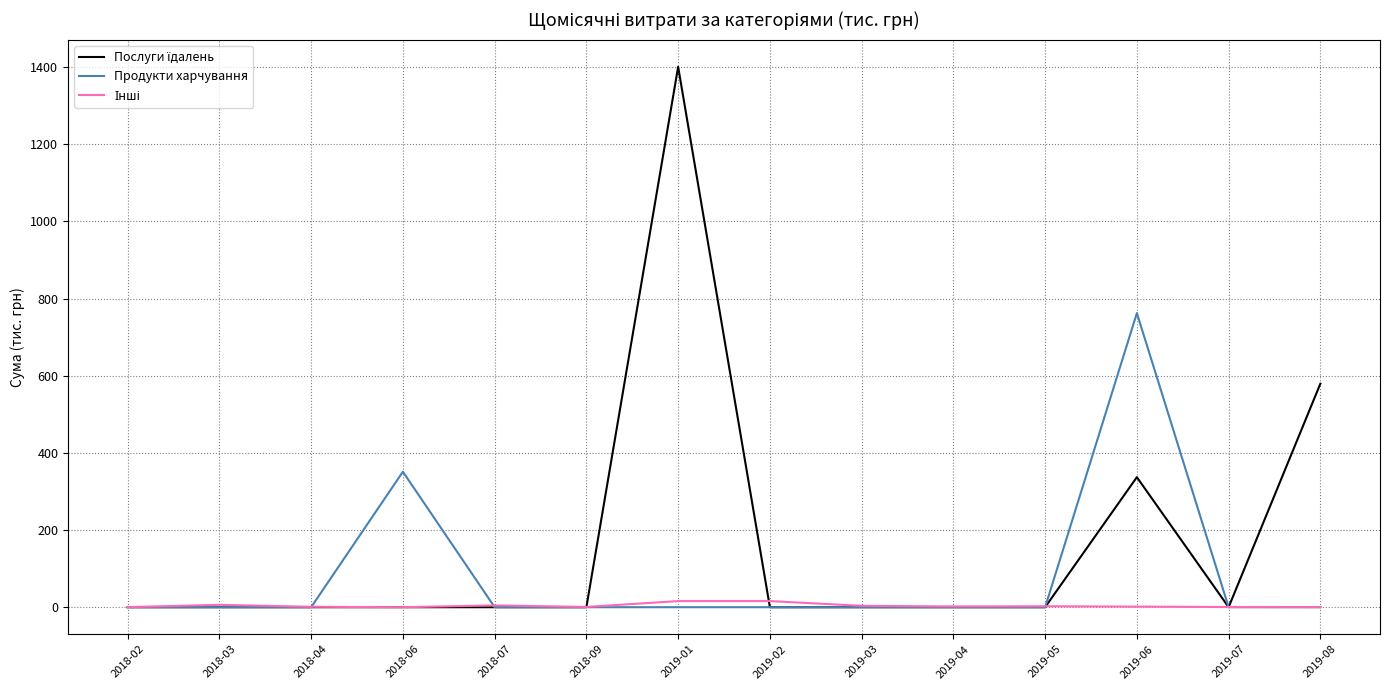

Which series changed the most between 2018-06 and 2019-07?

Продукти харчування